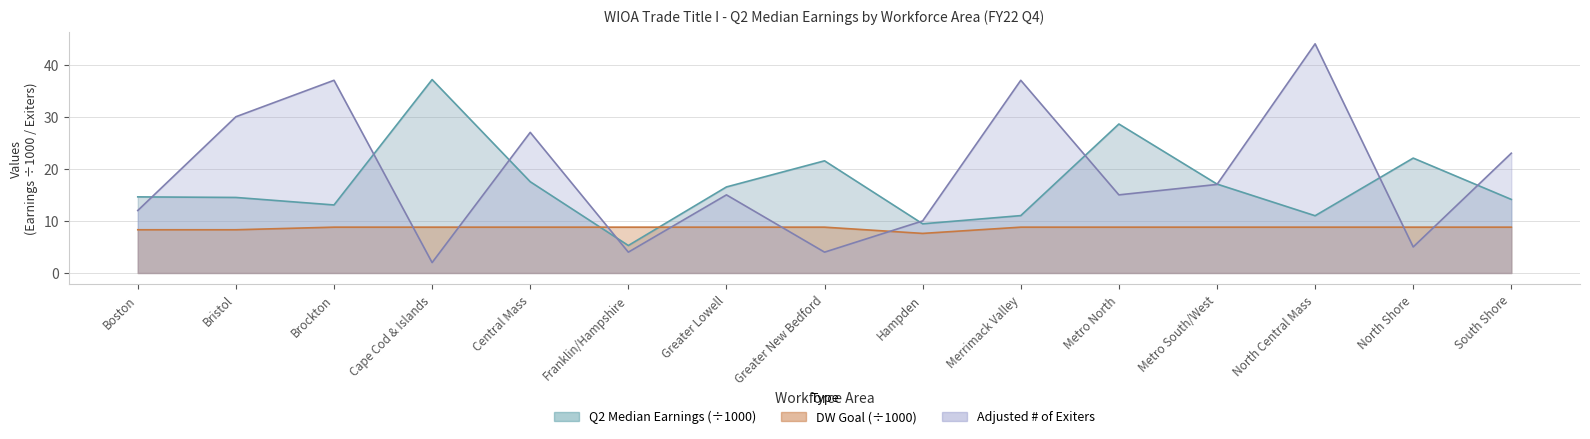

List the labels in order of Q2 Median Earnings value, largest first.

Cape Cod & Islands, Metro North, North Shore, Greater New Bedford, Central Mass, Metro South/West, Greater Lowell, Boston, Bristol, South Shore, Brockton, Merrimack Valley, North Central Mass, Hampden, Franklin/Hampshire